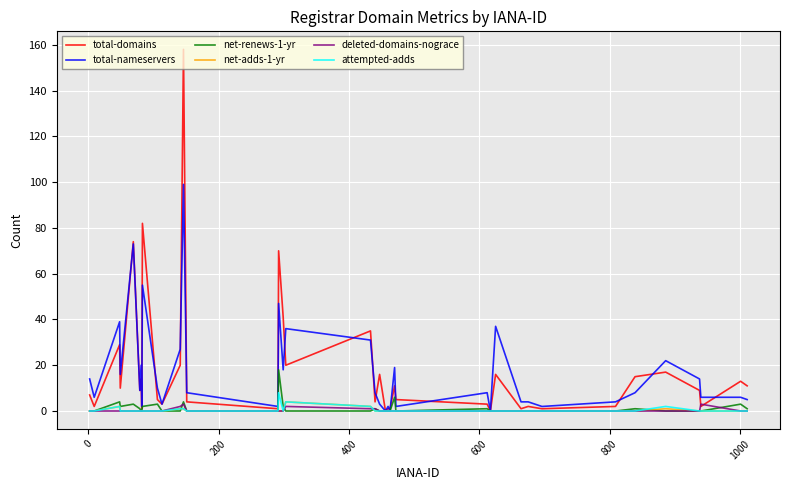

What is the maximum value shown in the chart?

158